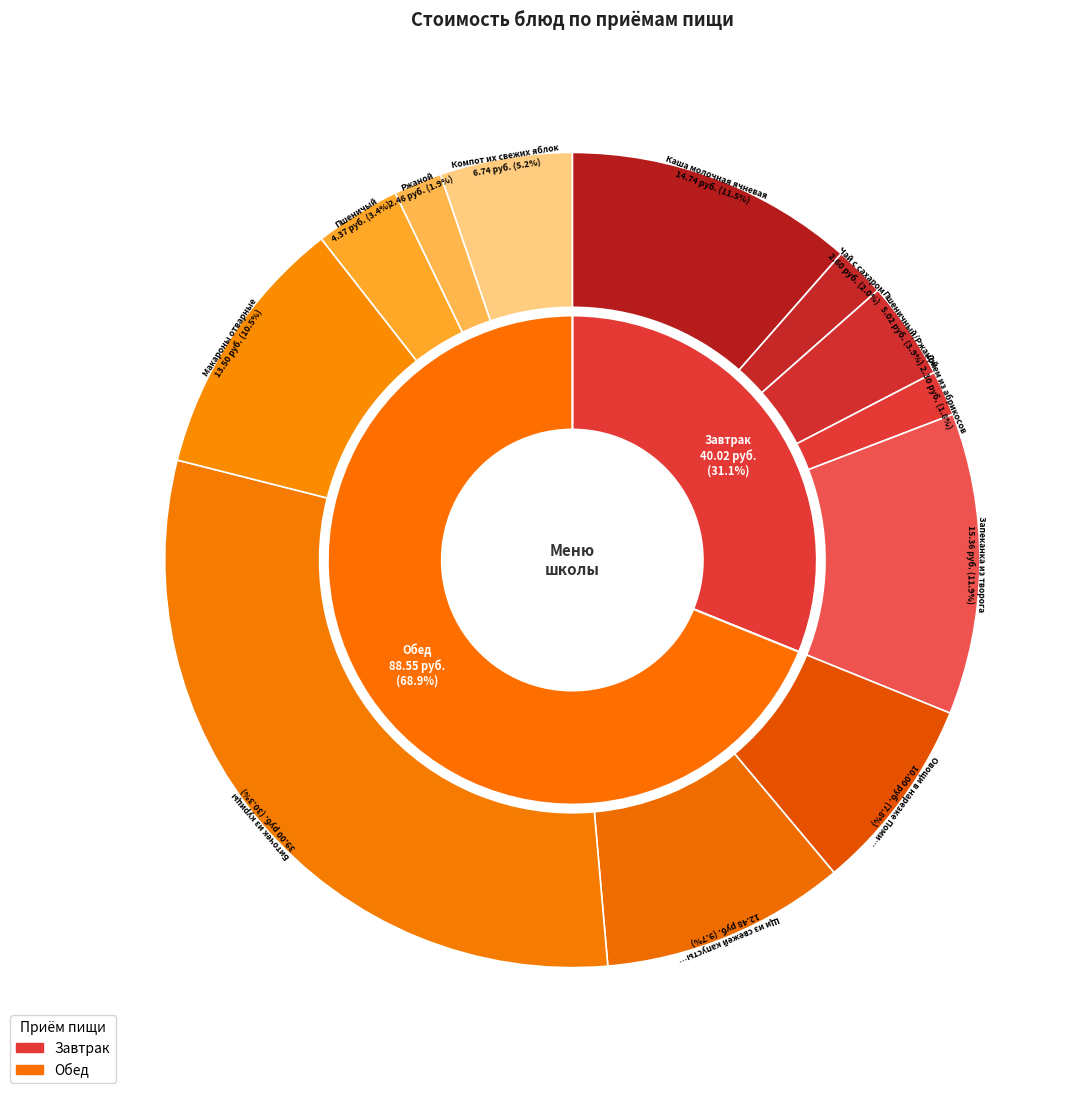

Is there a majority slice in this chart?

No